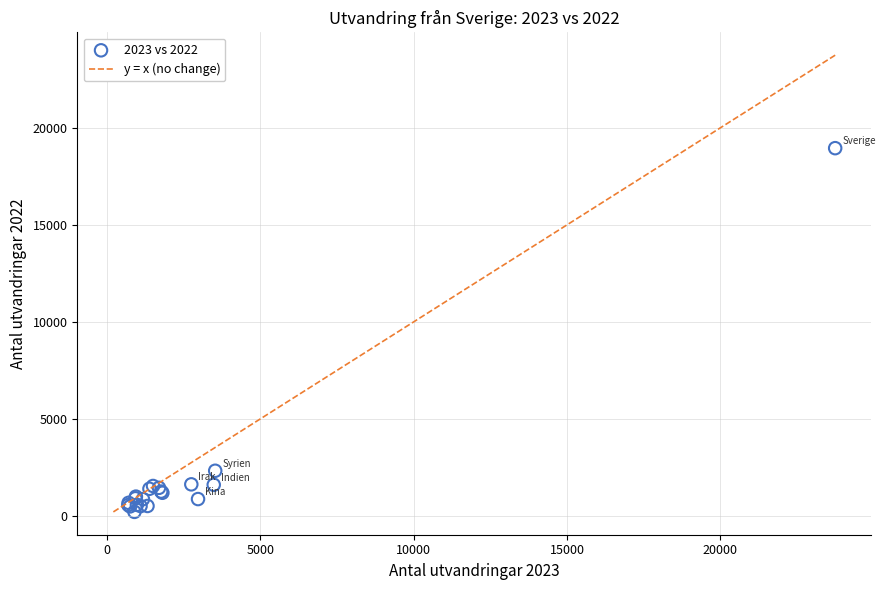

What Y value in the scatter plot is closest to 9580?

2329